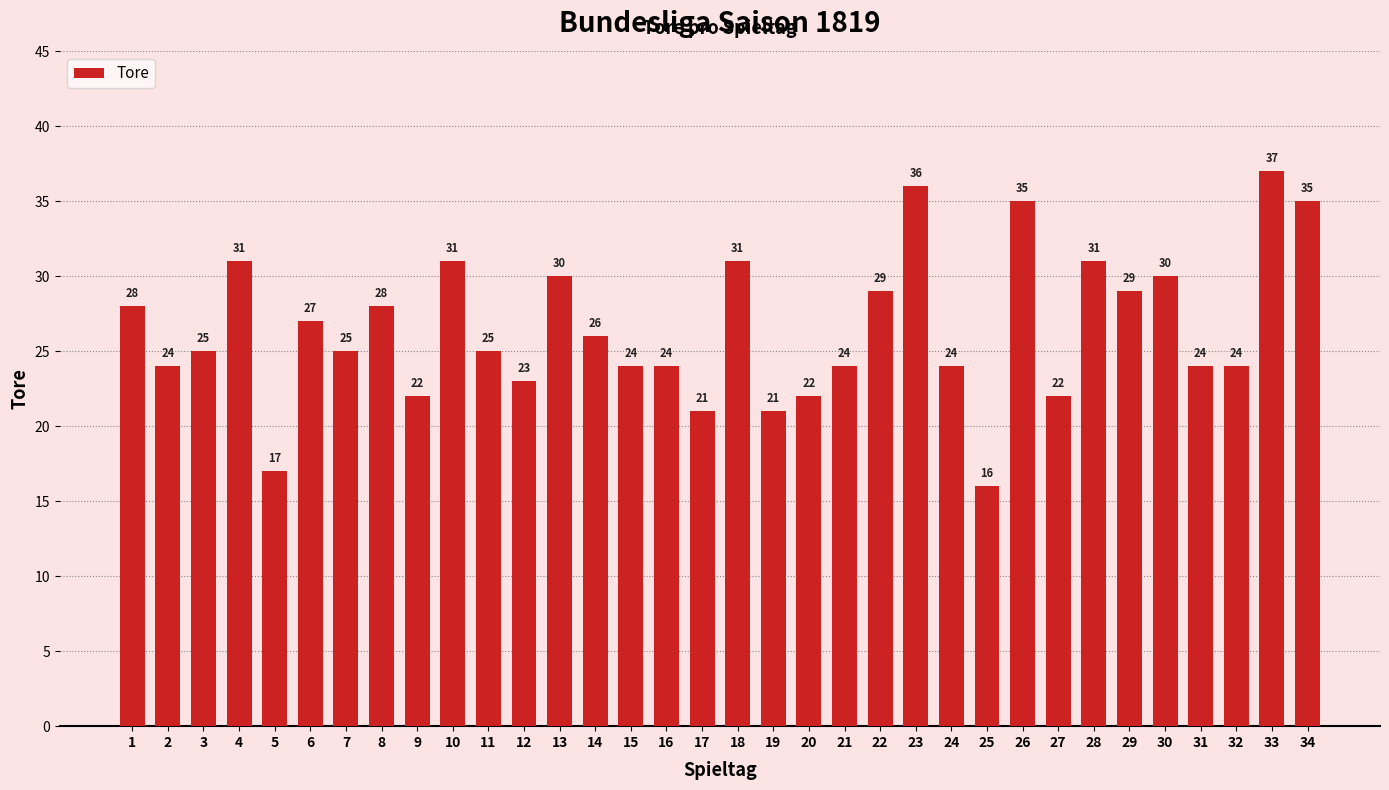

What is the difference between the values at 16 and 28?

7